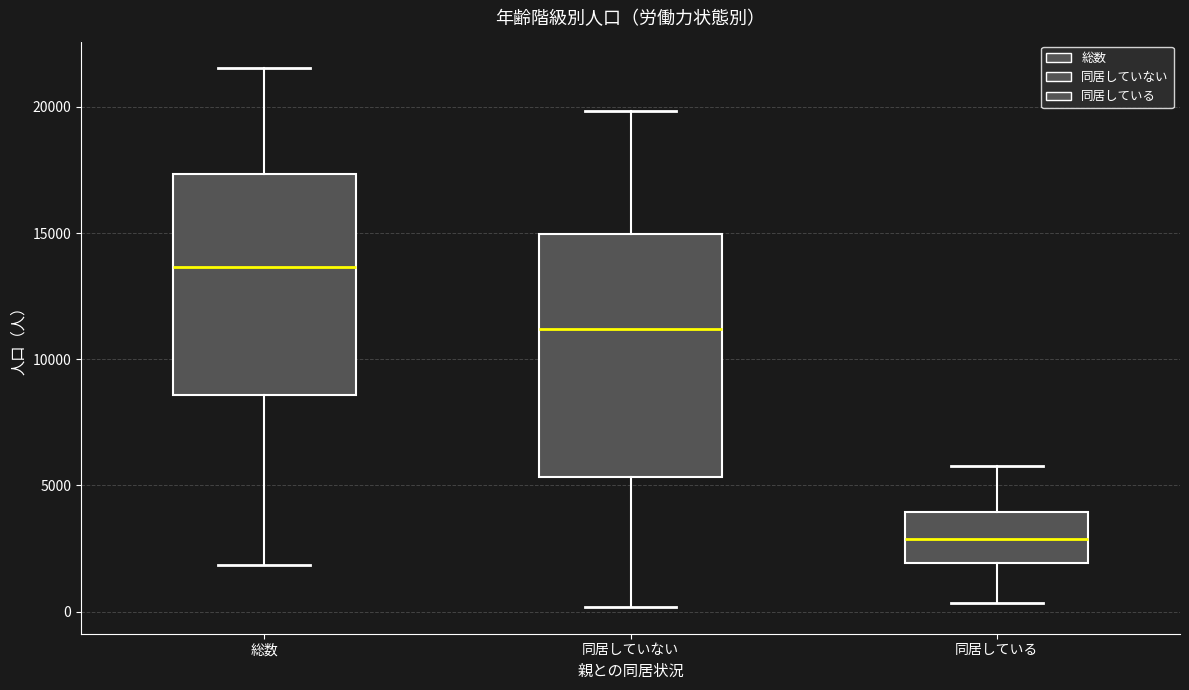

Comparing the boxes themselves (not the whiskers), which one is the tallest?

同居していない